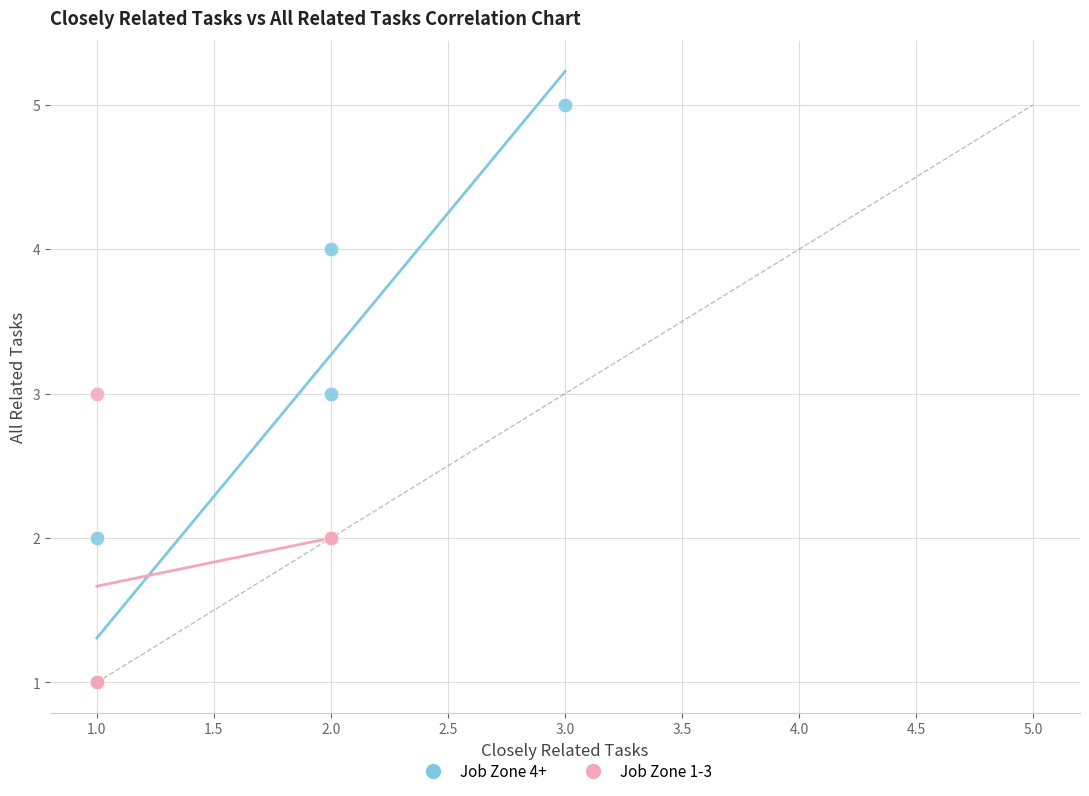

Which series has the largest Y range (max minus min)?

Job Zone 4+